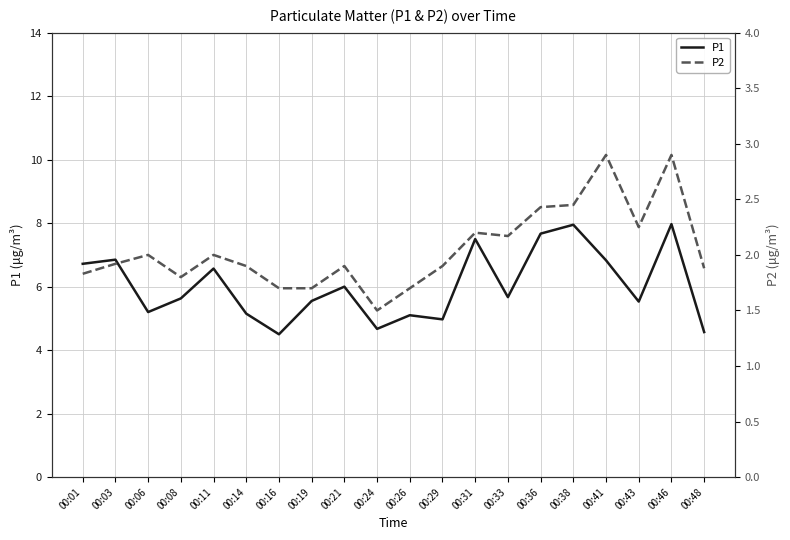

Is it true that P1 equals 7.5 at 00:31?

True